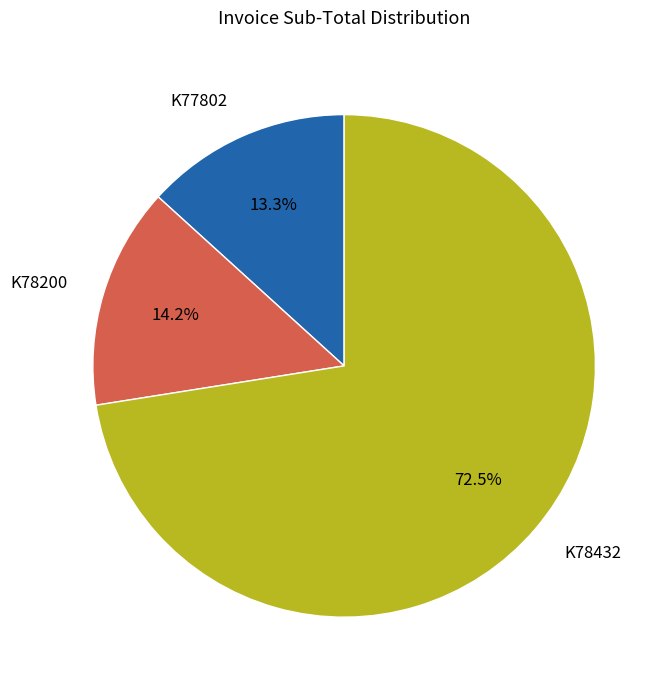

Do K78200 and K78432 together represent more than half of the pie?

Yes